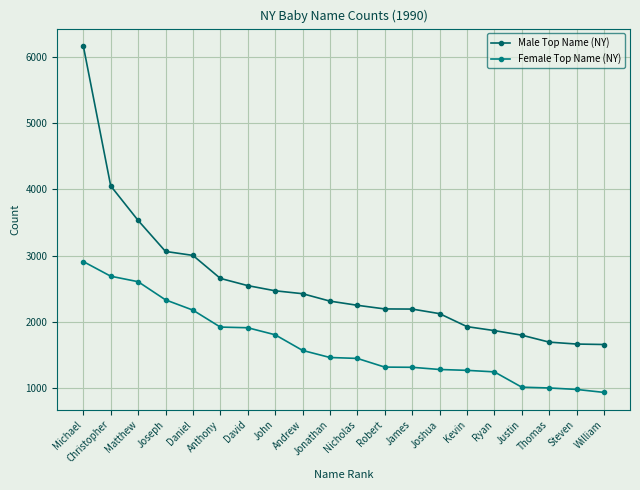

Reading right to left, transcribe all the data shown in this chart.

Male Top Name (NY): 1657	1664	1693	1798	1867	1927	2123	2192	2194	2249	2312	2424	2468	2546	2655	3002	3062	3530	4051	6164
Female Top Name (NY): 934	979	1001	1013	1244	1267	1280	1313	1316	1447	1461	1568	1804	1910	1920	2176	2331	2605	2688	2909